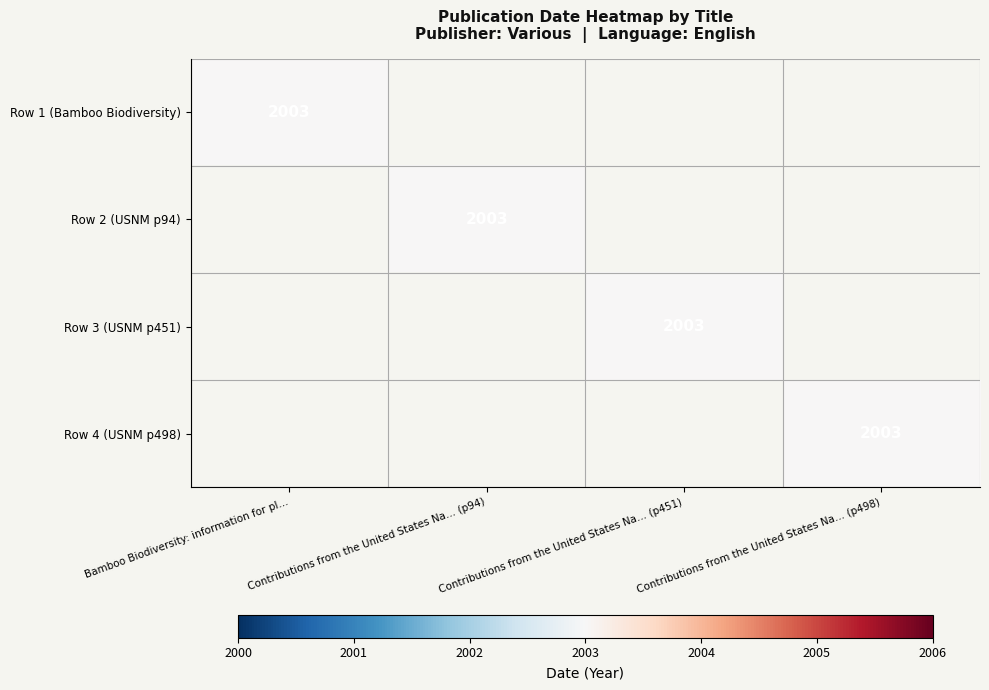

How many series are shown in this chart?

4